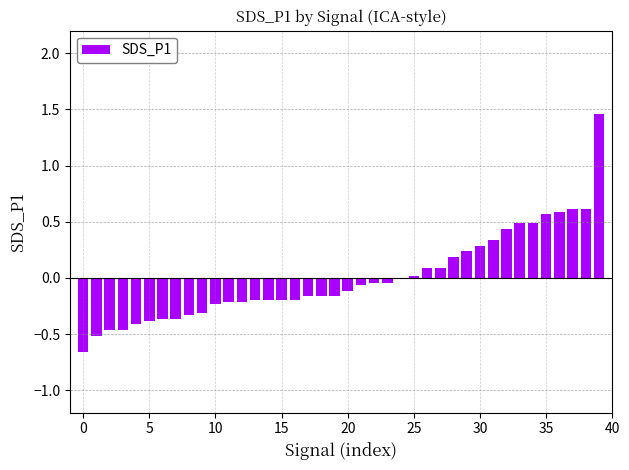

What is the difference between the maximum and second lowest values?

2.0